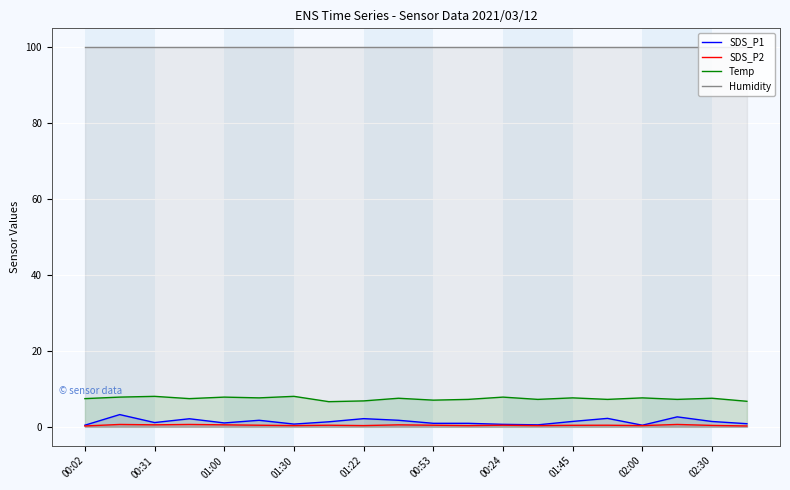

What is the sum of the SDS_P1 values at 00:02 and 17?

3.0